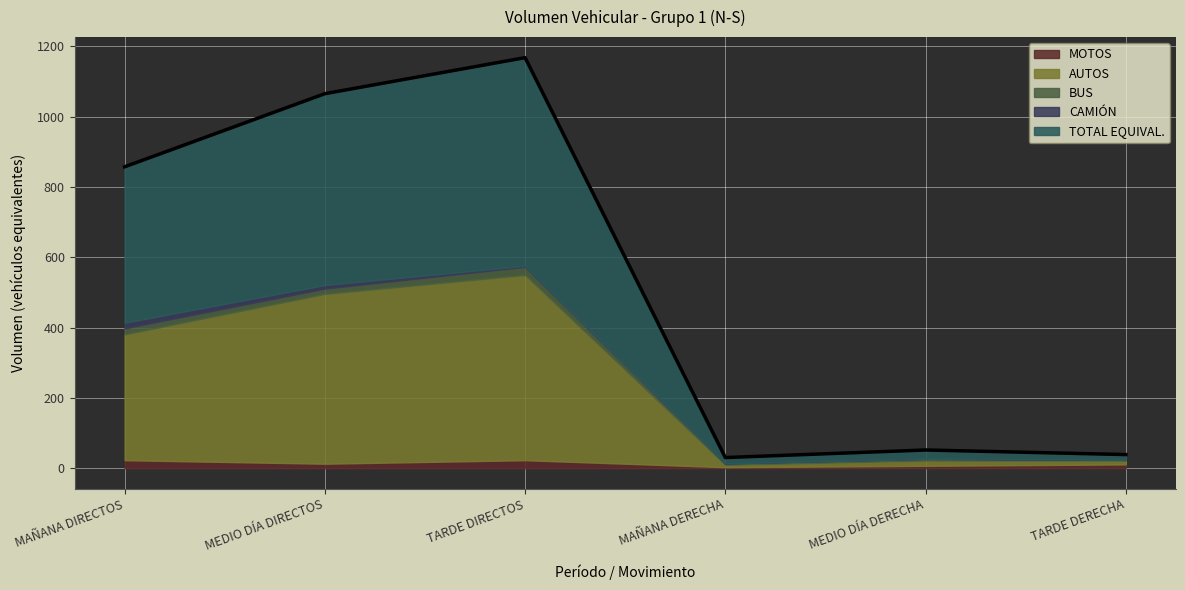

Does the chart display data point markers on the line(s)?

No